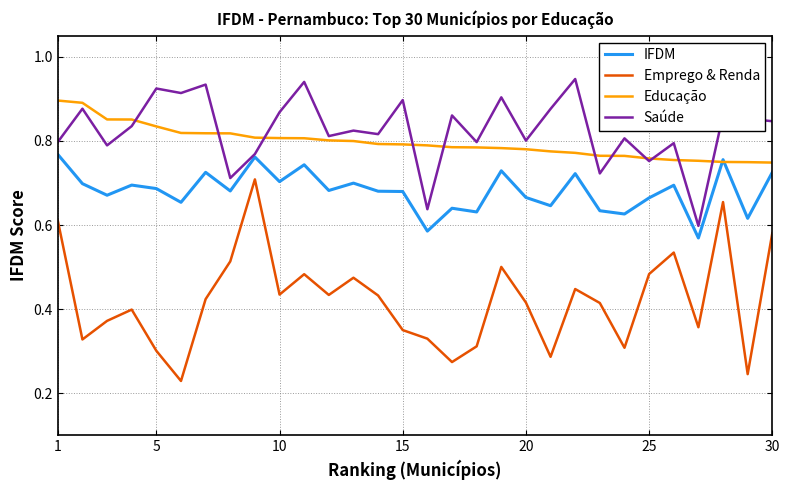

Which series has the widest spread of values?

Emprego & Renda